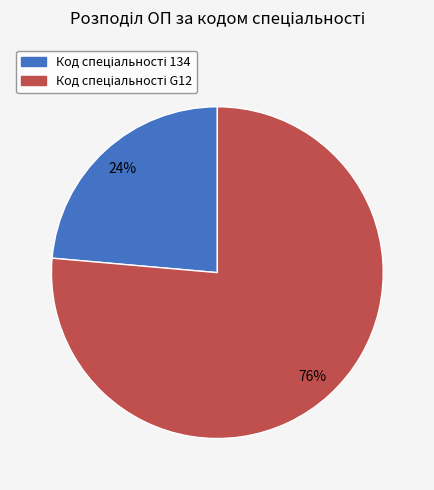

To the nearest percent, what is the average slice percentage?

50%